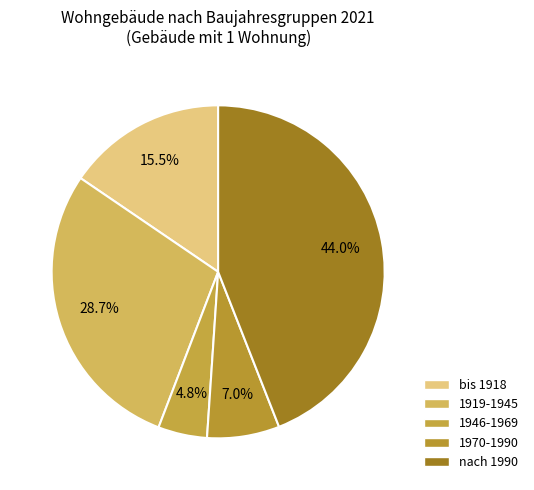

How many segments does this pie chart have?

5